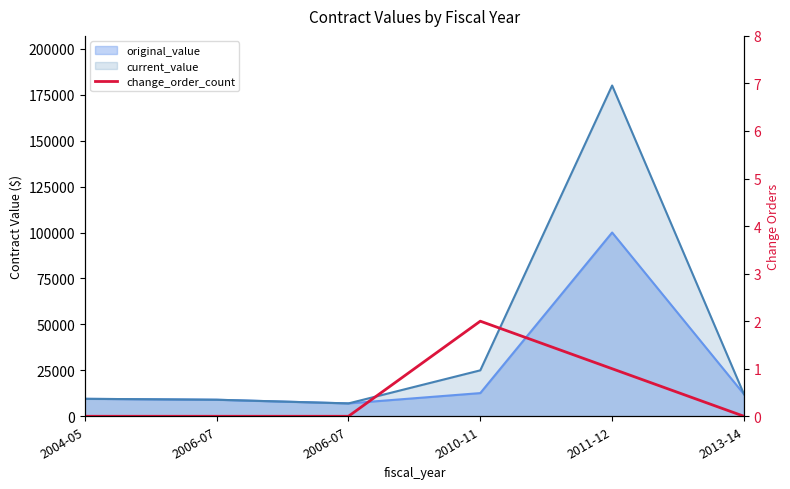

What is the label of the 6th point from the right?

2004-05